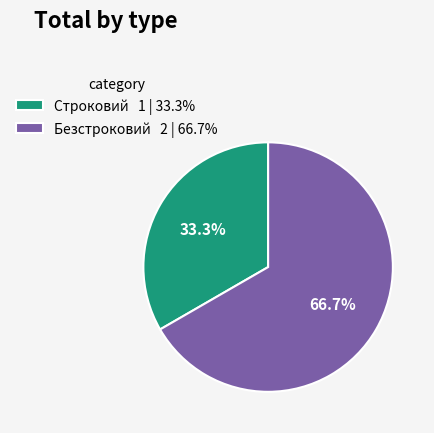

Rank the categories by value from lowest to highest.

Строковий, Безстроковий